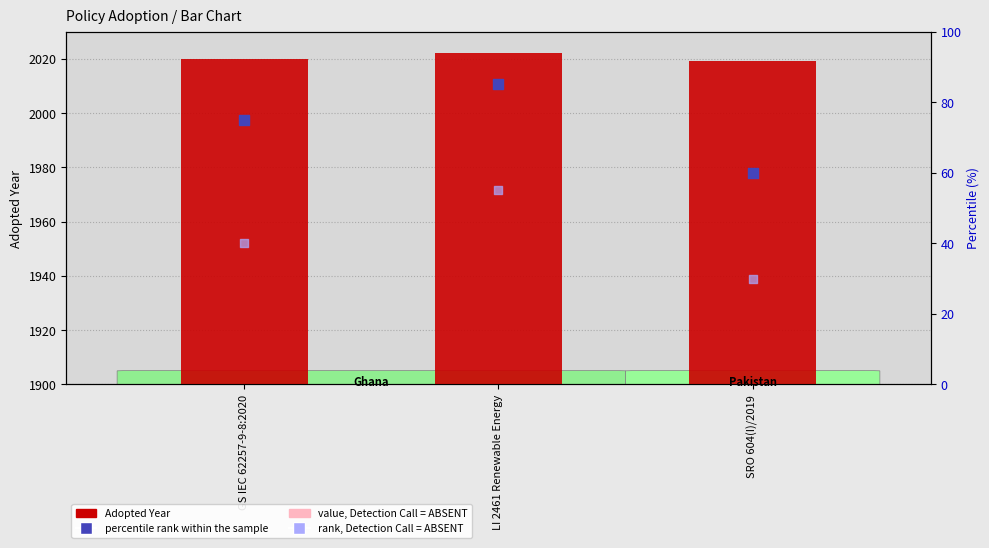

At which category is the sum across all series the highest?

LI 2461 Renewable Energy